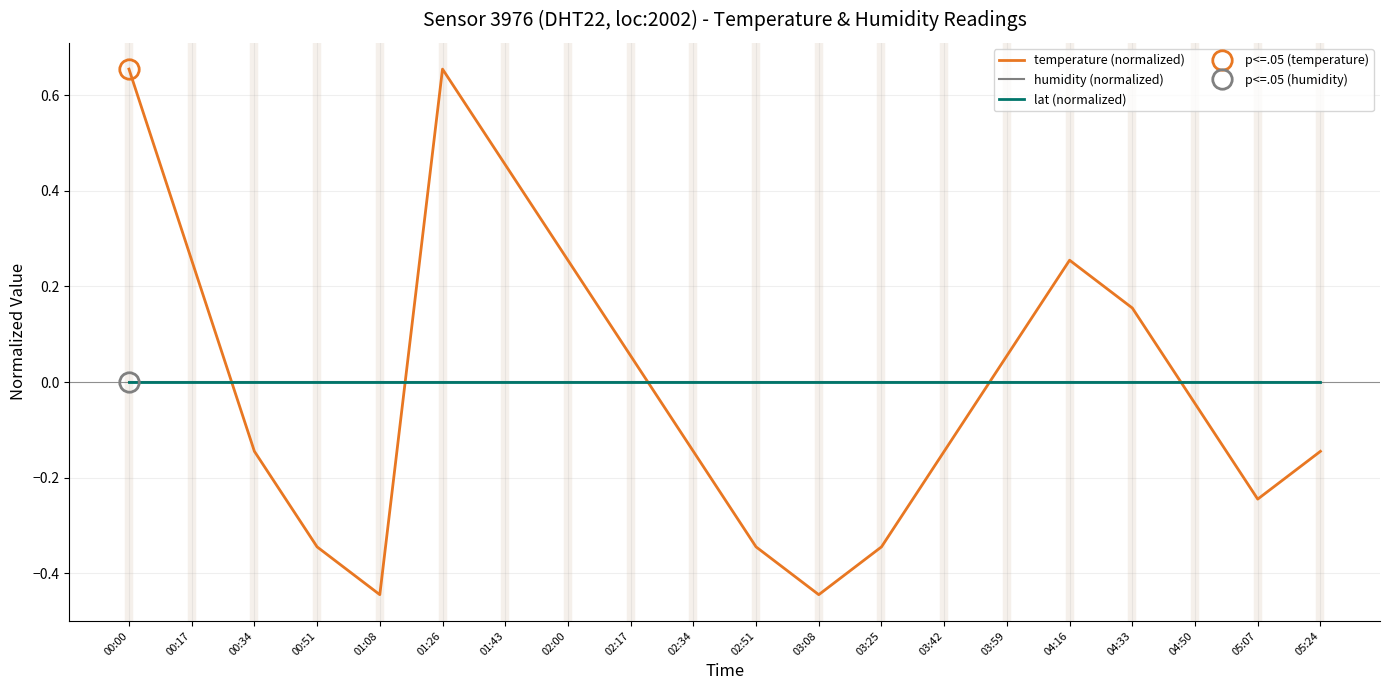

How many categories are shown in the chart?

20